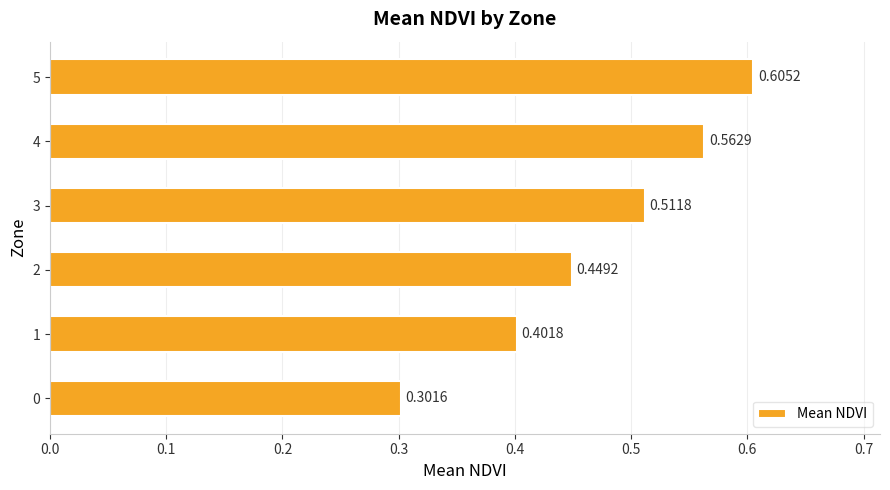

What is the sum of all values?

2.8